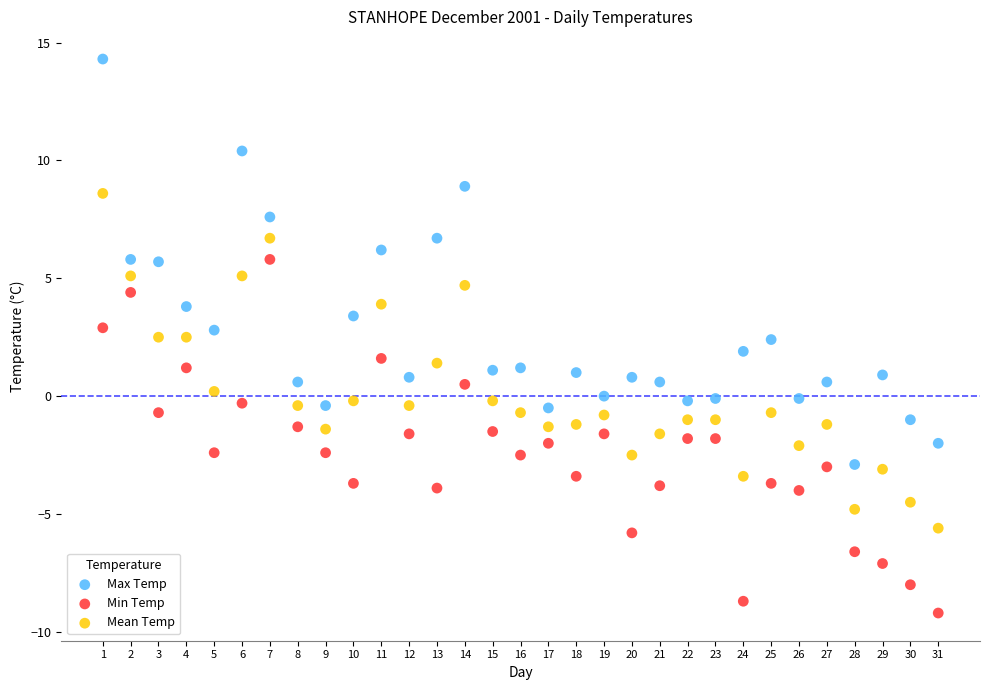

Across all data points, what is the range of Y values (max minus min)?

23.5